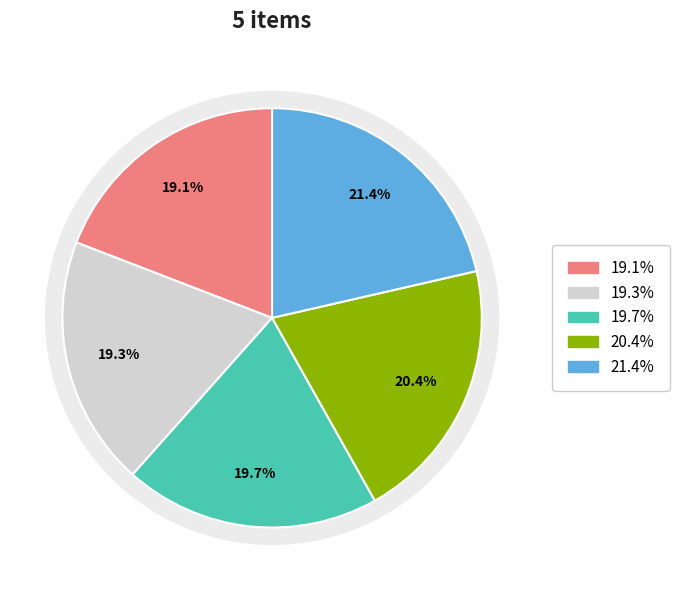

Do Item 4476 and Item 4001 together represent more than half of the pie?

No